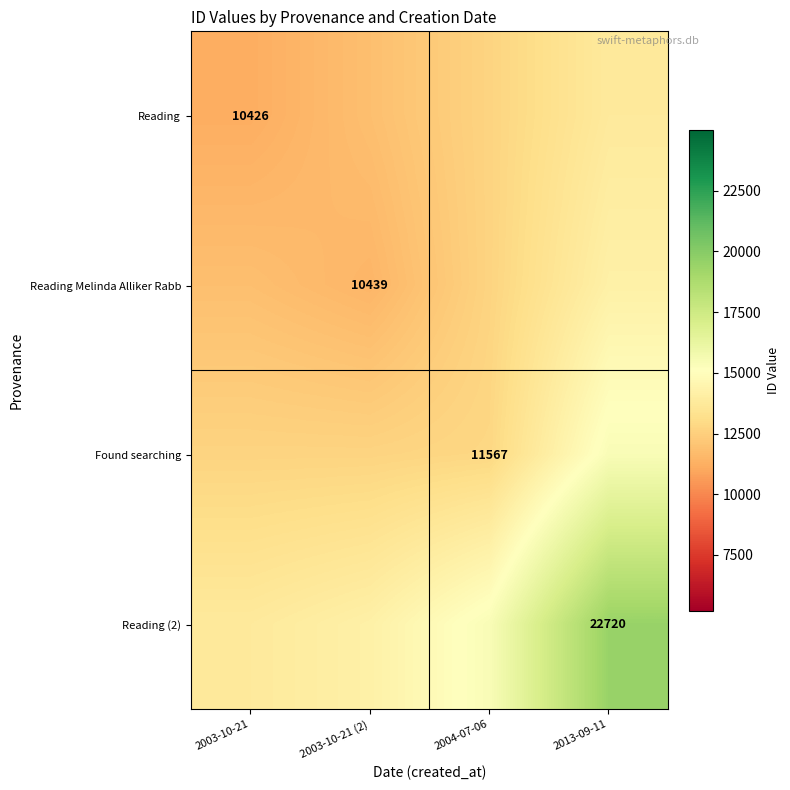

Is it true that Reading equals 2719.0 at 2004-07-06?

False